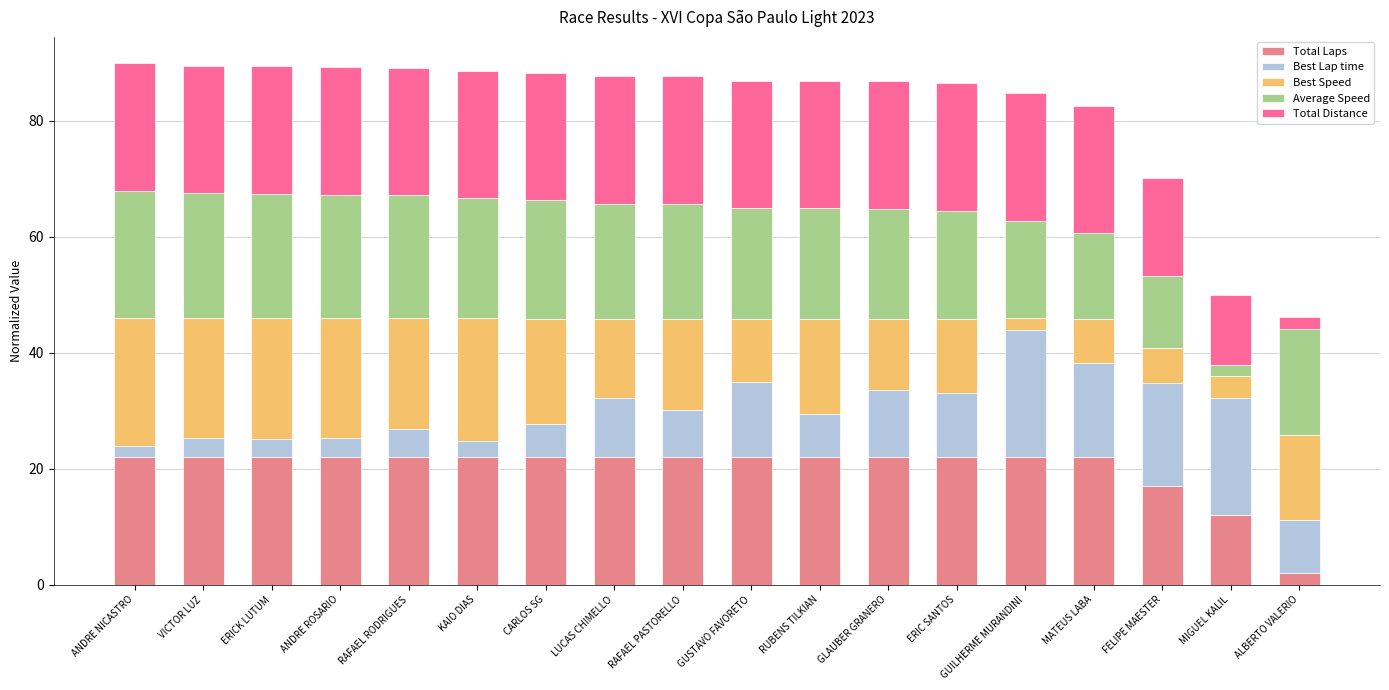

What is the maximum value for Total Laps?

22.0